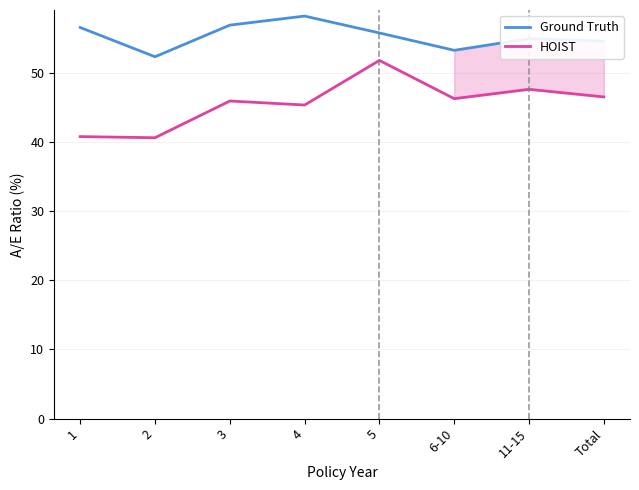

Rank the series at 5 from lowest to highest value.

HOIST, Ground Truth